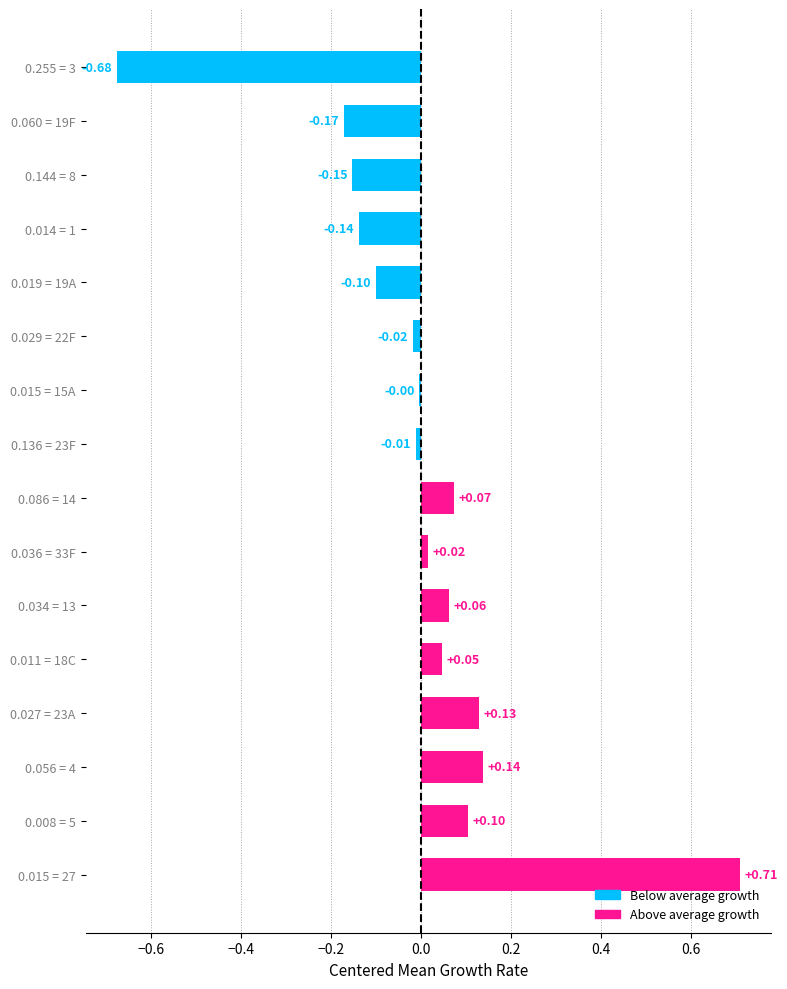

Which has a higher value, 0.144 = 8 or 0.060 = 19F?

0.144 = 8